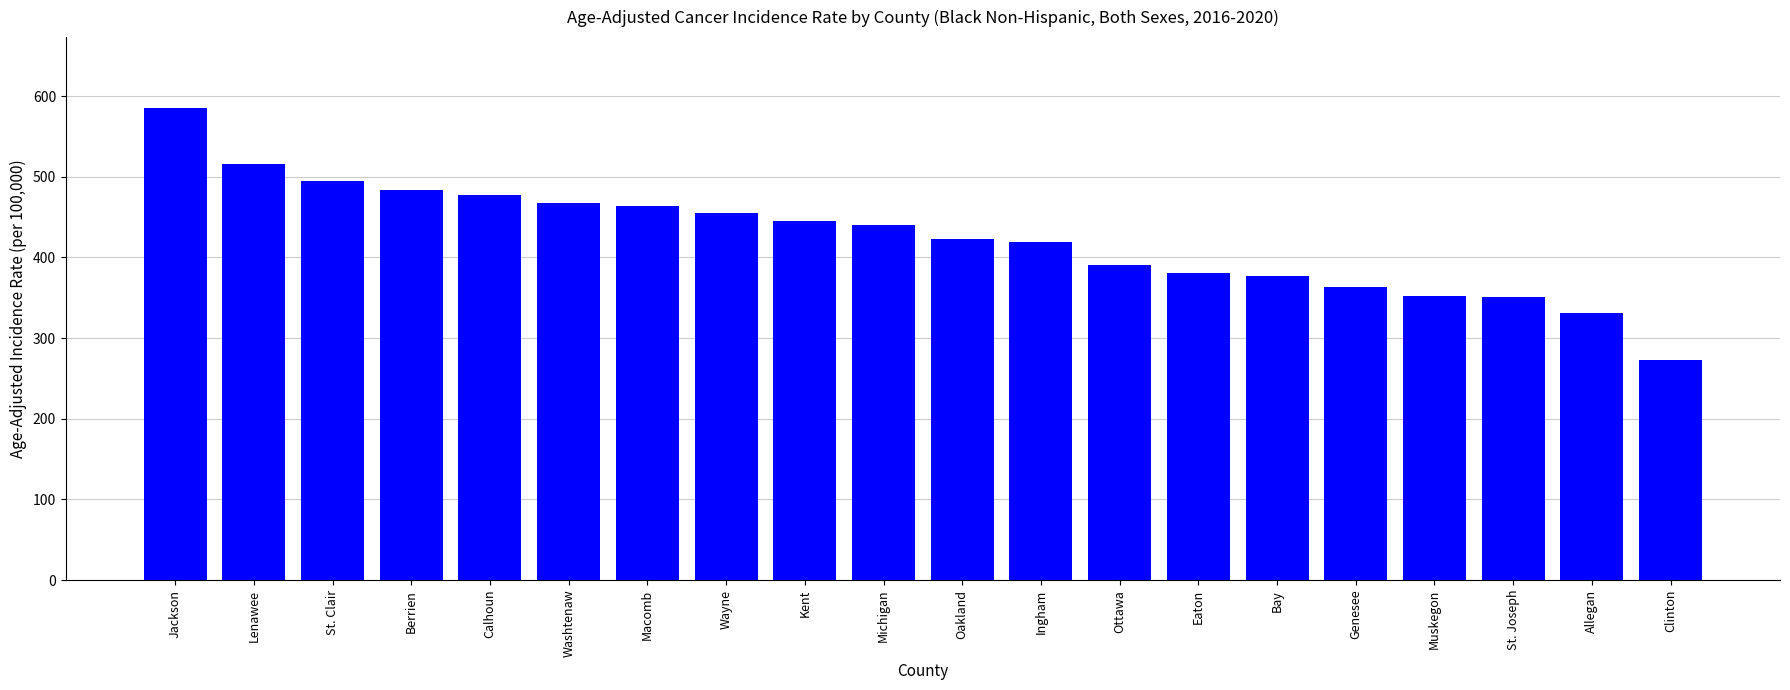

What is the change in value from St. Clair to Muskegon?

-142.8